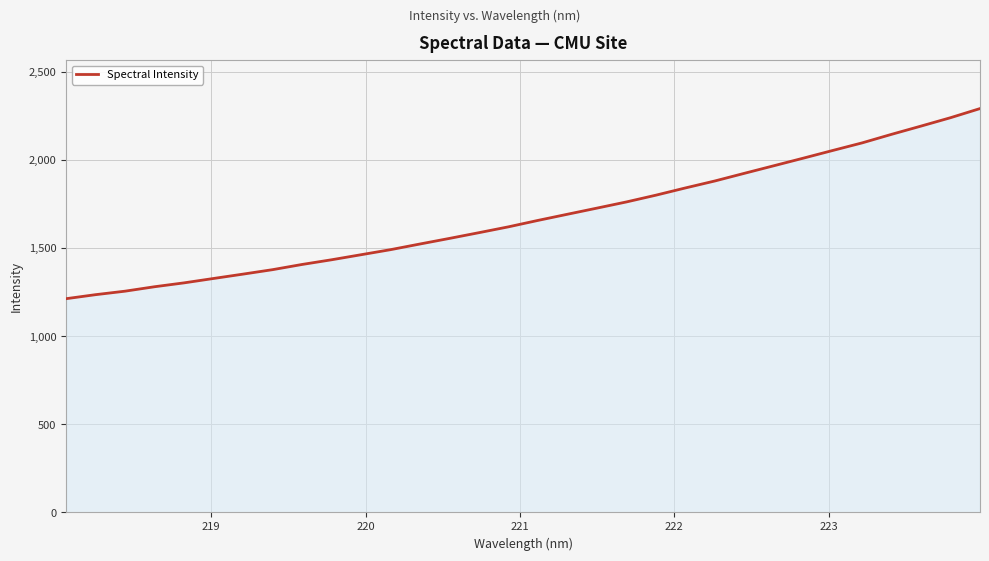

What is the minimum value shown in the chart?

1213.3